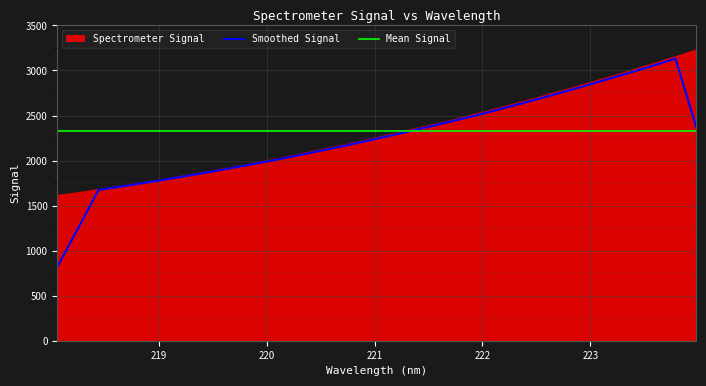

Reading left to right, what are all the values shown in this chart?

1624.5	1656.1	1690.9	1726.1	1762.1	1797.0	1838.6	1877.3	1918.6	1959.7	2004.2	2047.8	2095.6	2143.1	2192.1	2240.5	2295.4	2348.2	2400.5	2452.8	2513.3	2571.2	2632.3	2693.5	2758.5	2821.9	2889.2	2954.9	3024.9	3095.2	3166.7	3241.0